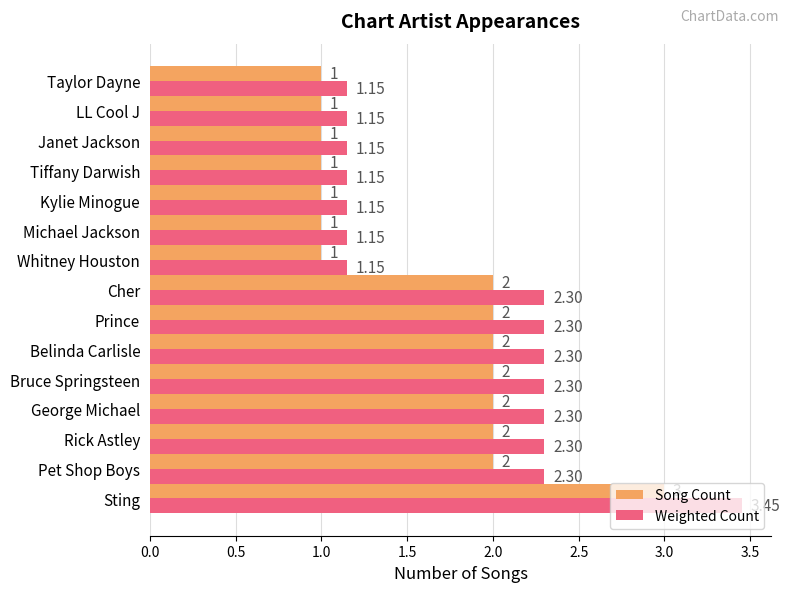

What is the sum of all Song Count values?

24.0